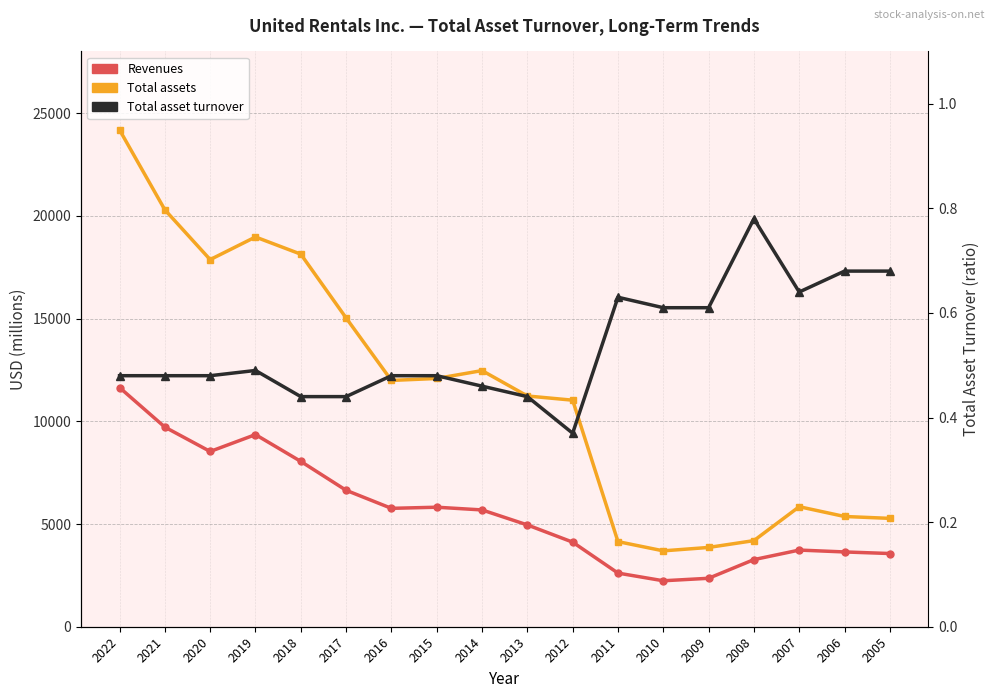

How many lines are shown in the chart?

3